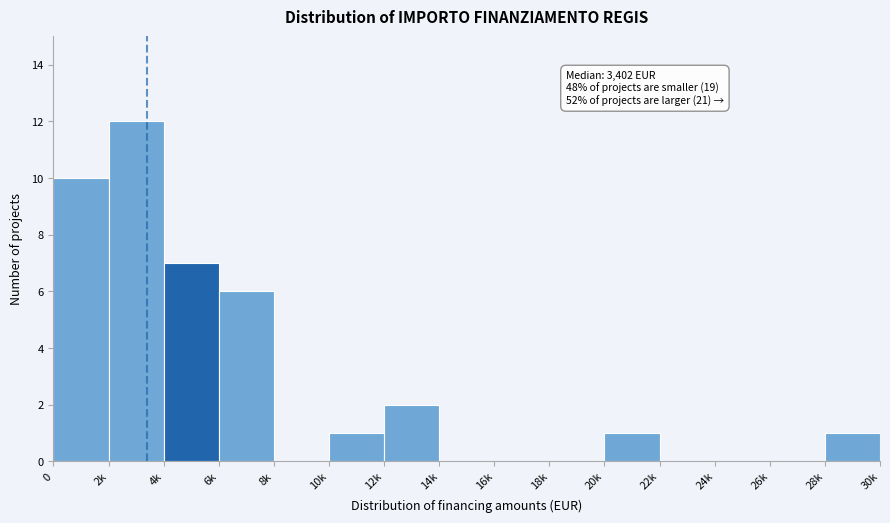

Reading right to left, extract all data points from this chart.

28k=1	26k=0	24k=0	22k=0	20k=1	18k=0	16k=0	14k=0	12k=2	10k=1	8k=0	6k=6	4k=7	2k=12	0=10